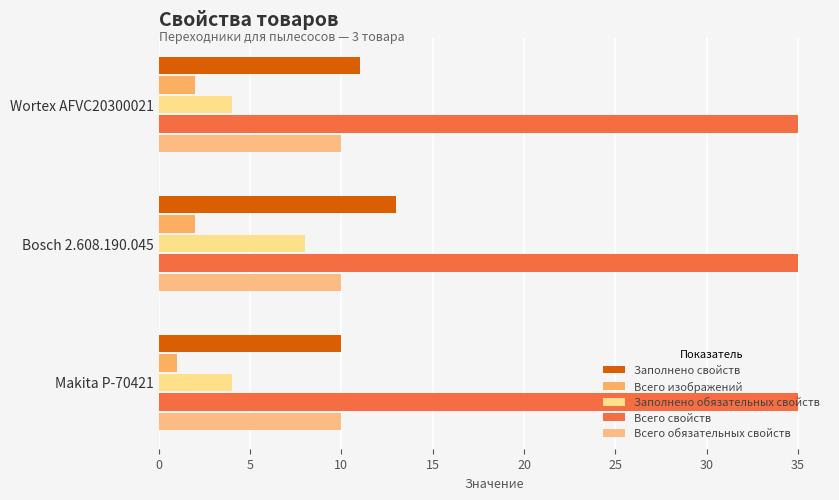

How many Всего изображений values are between 1 and 2?

3